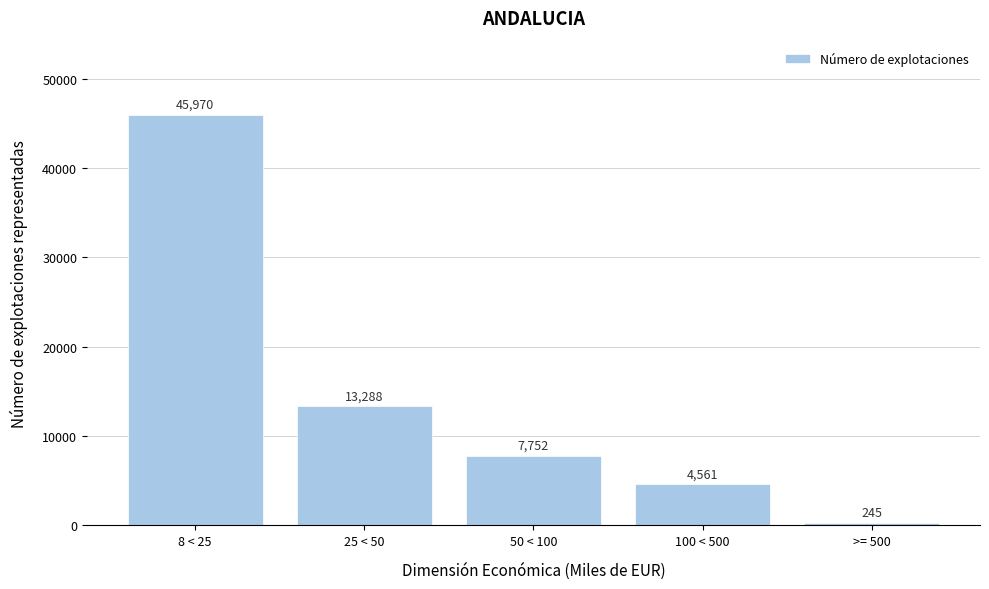

Reading right to left, transcribe all the data shown in this chart.

245	4561	7752	13288	45970